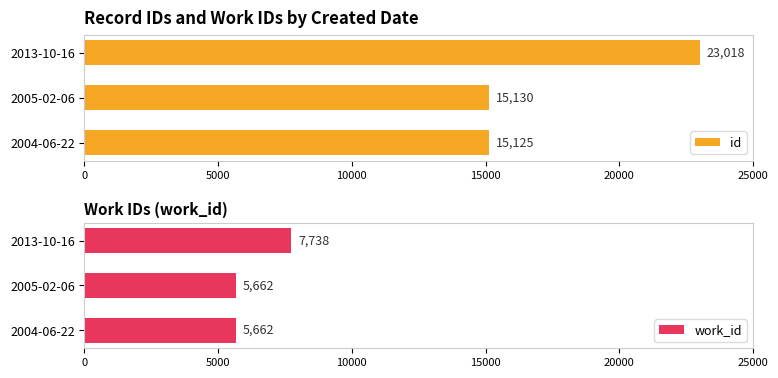

Is it true that work_id equals 5662 at 2005-02-06?

True